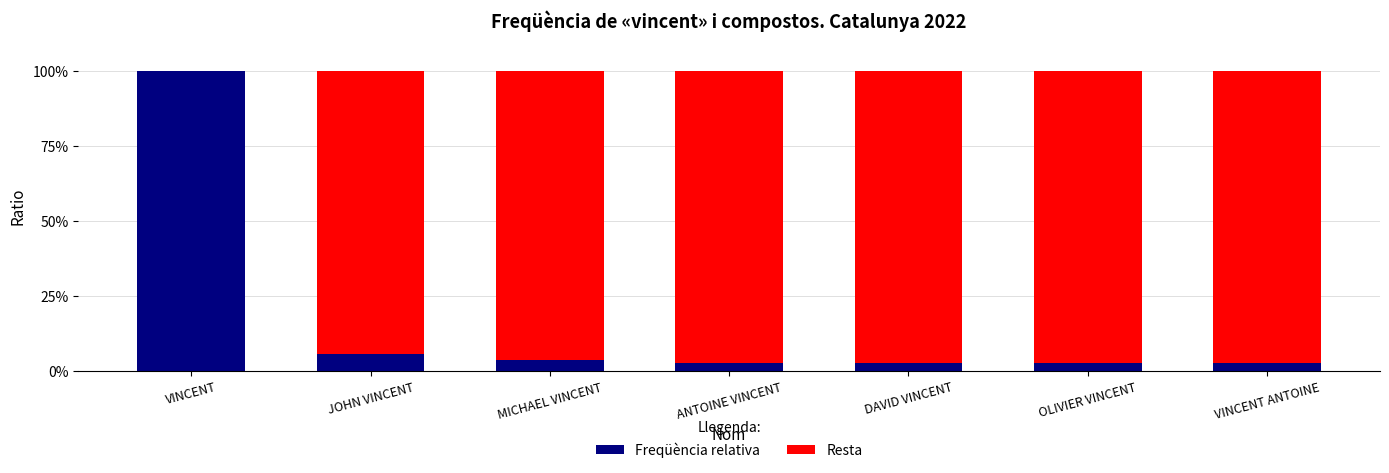

What is the sum of all Freqüència relativa values?

120.4